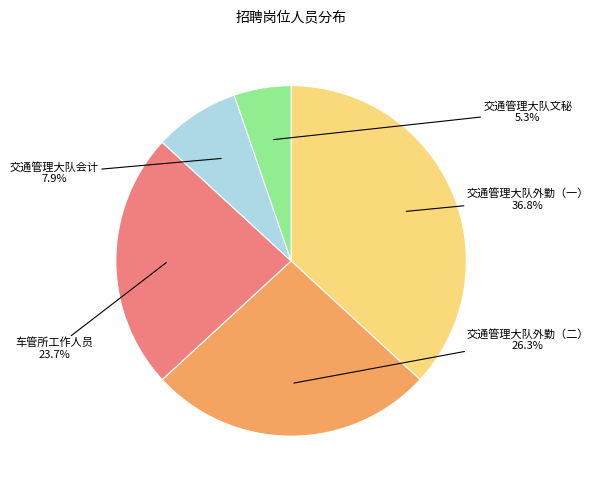

Does any single category account for the majority?

No